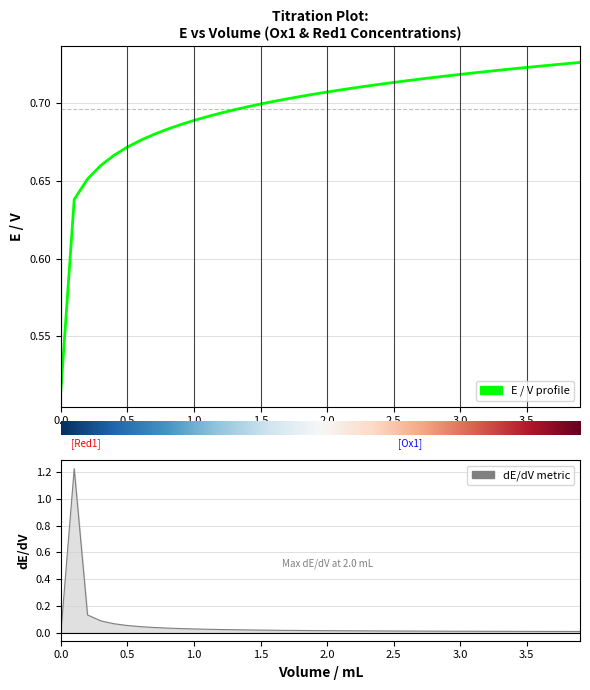

Where do E / V and dE/dV first cross each other?

0.0 and 0.5